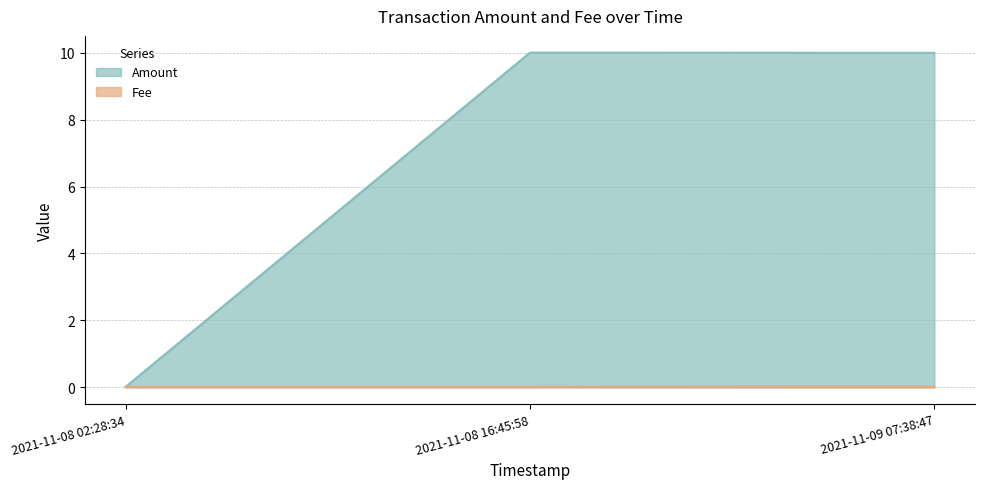

How many categories are shown in the chart?

3